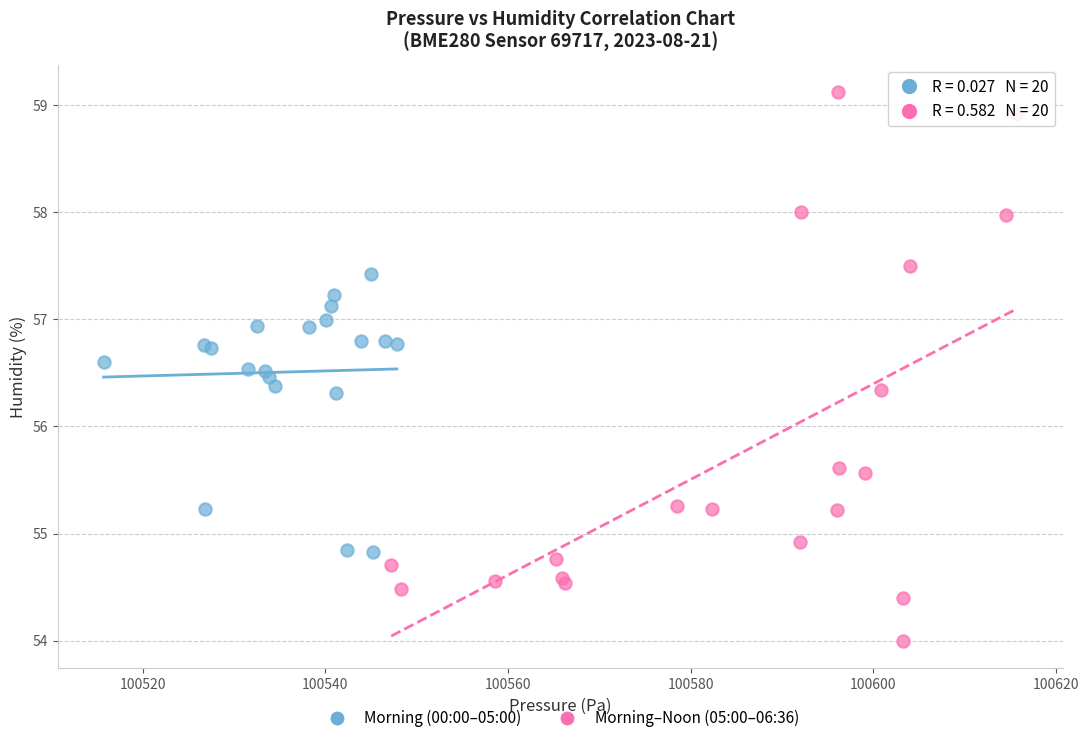

Which series reaches the maximum Y coordinate?

Morning–Noon (05:00–06:36)